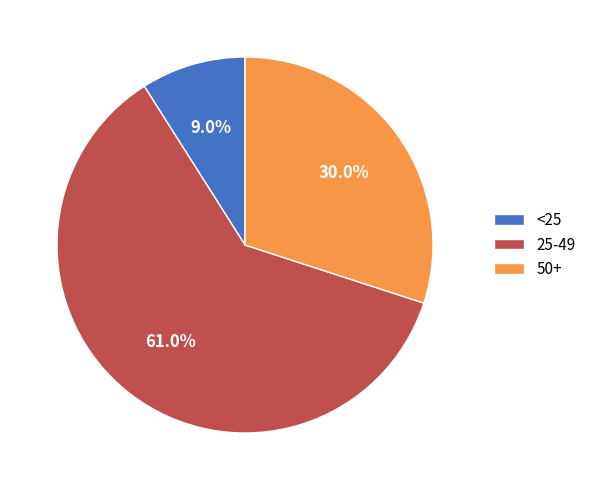

Is it true that 50+ is 20% of the pie?

False